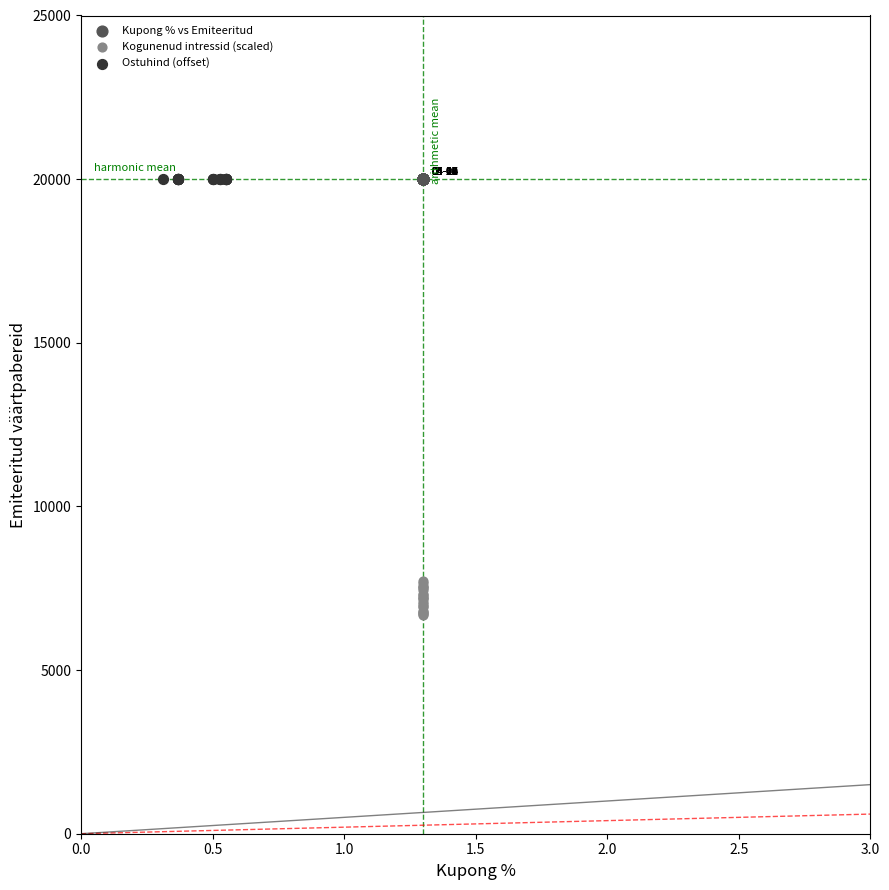

What are all the series names shown in the legend?

Kupong % vs Emiteeritud, Kogunenud intressid (scaled), Ostuhind (offset)